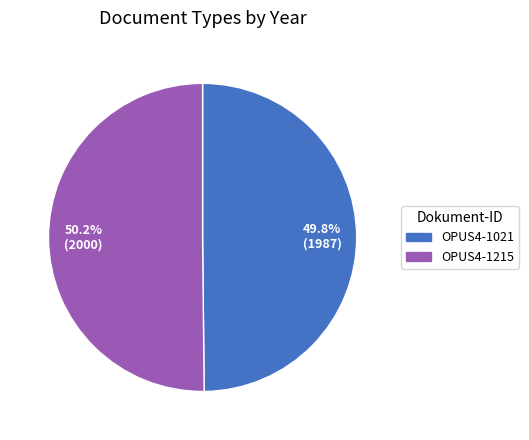

What portion of the pie excludes 49.8% (1987)?

50.2%